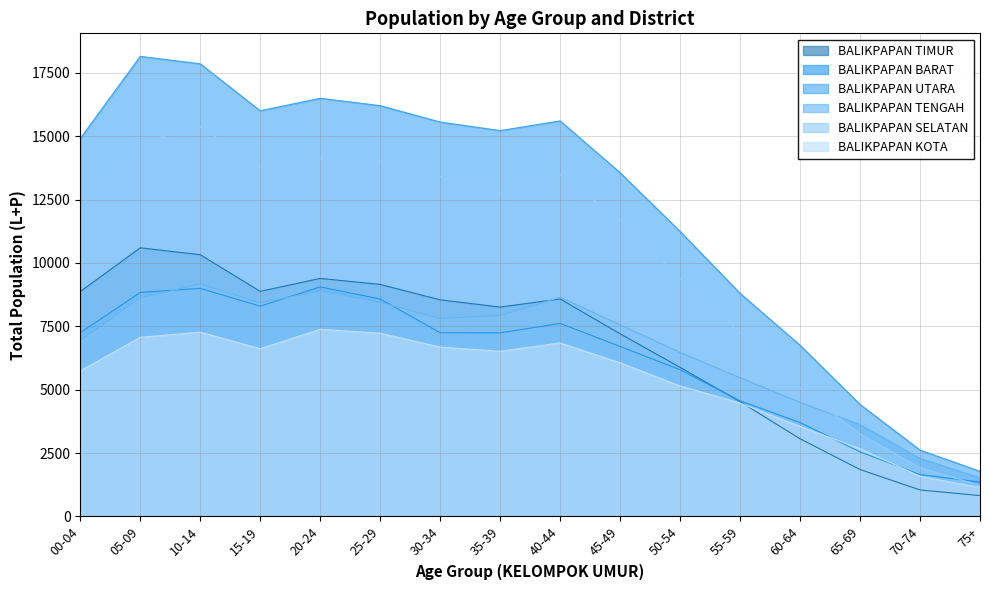

True or false: BALIKPAPAN TENGAH and BALIKPAPAN KOTA cross at least once.

False